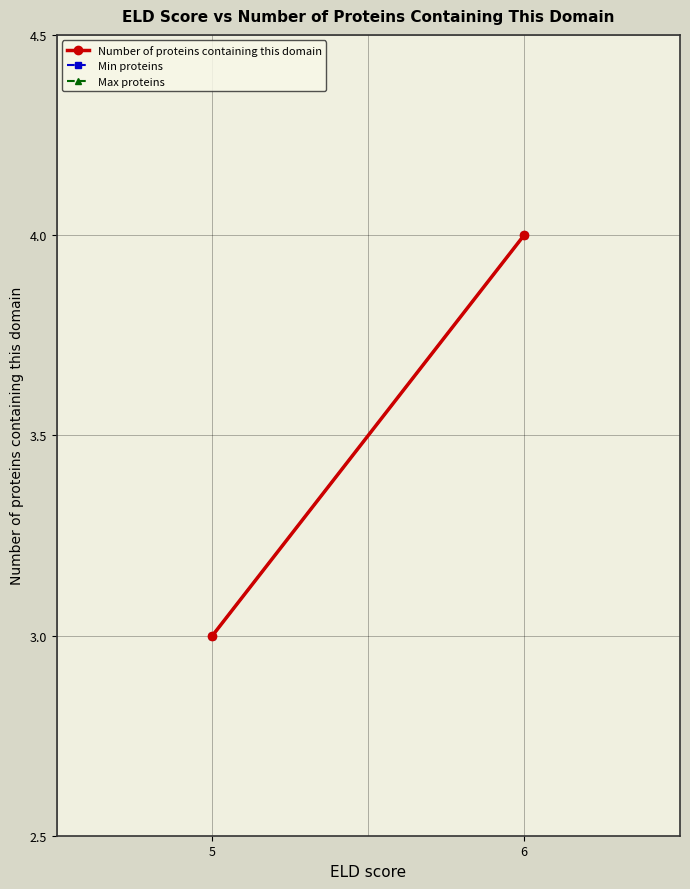

Between 6 and 5, which is larger?

6